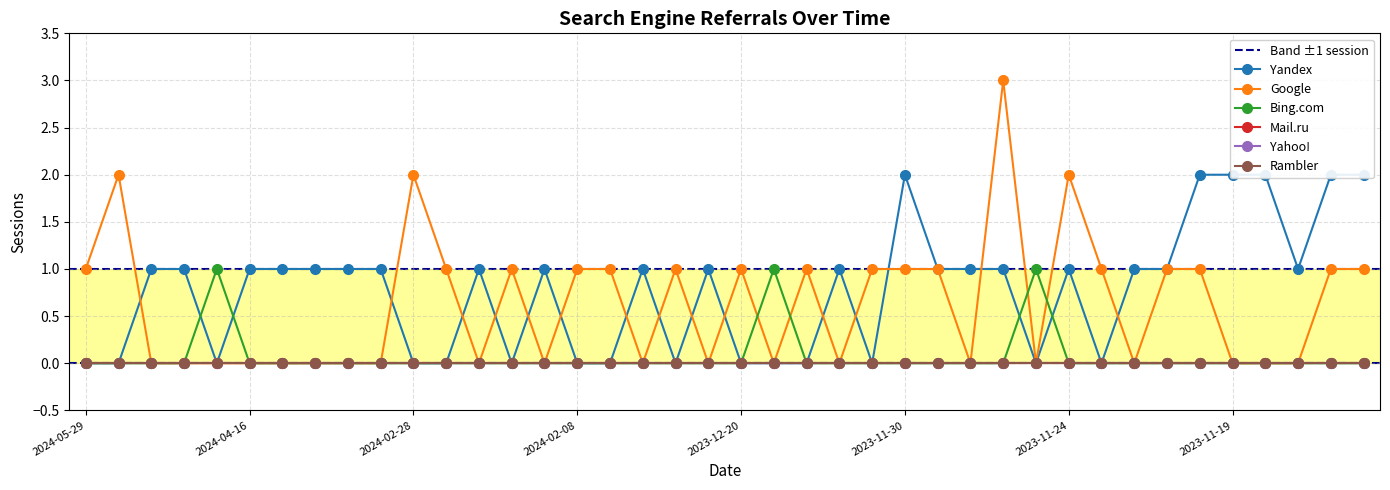

What is the difference between the highest and lowest values at 2023-11-22?

1